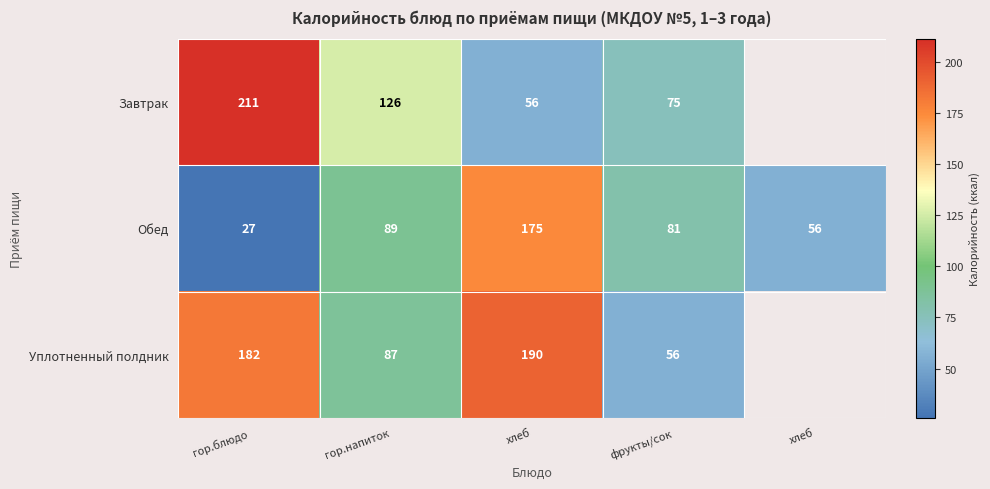

Where is Обед nearest to the value 100?

гор.напиток